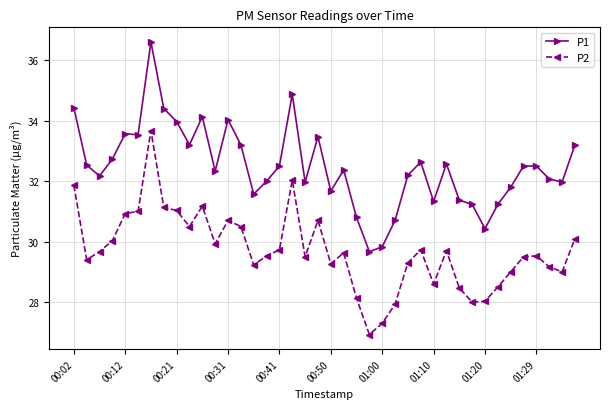

Which series has the largest total across all categories?

P1